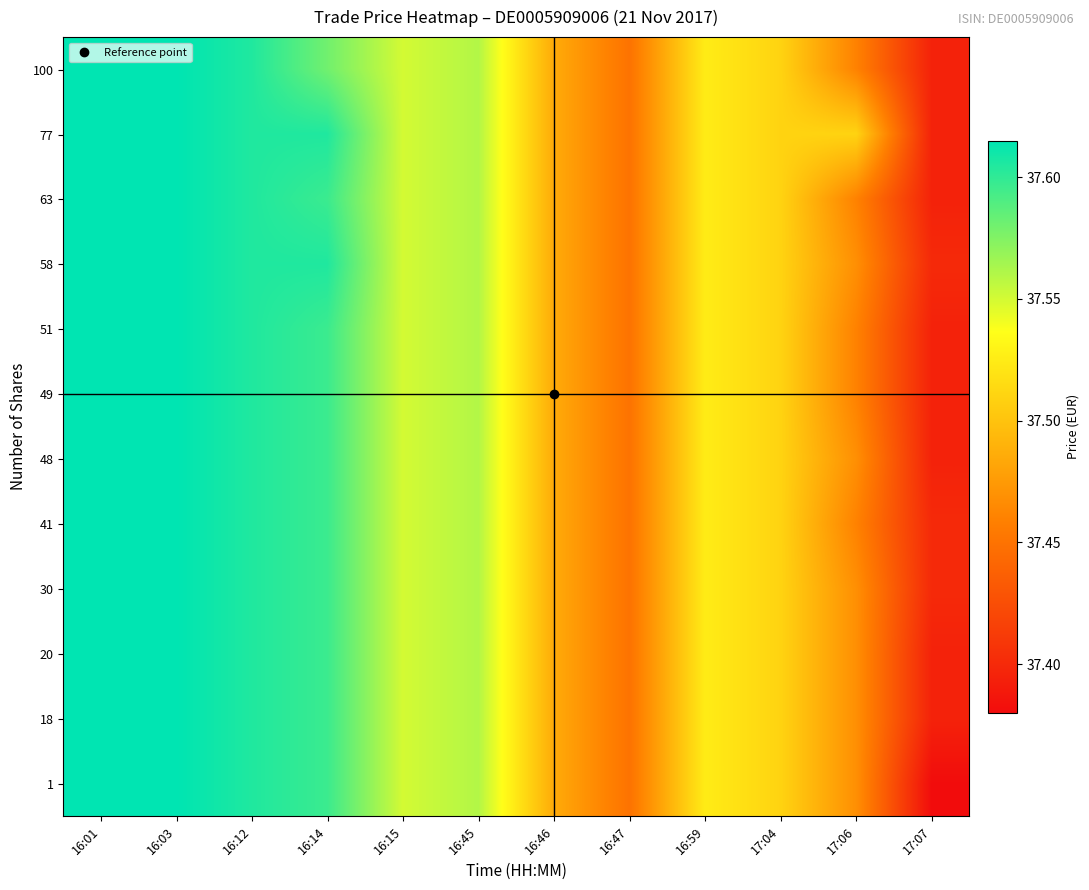

Which has a higher value, 16:46 or 16:15?

16:15